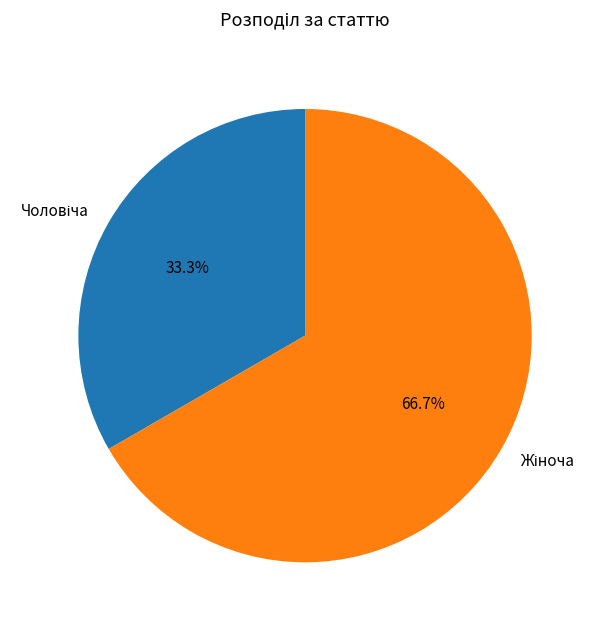

Count the number of slices in the pie.

2